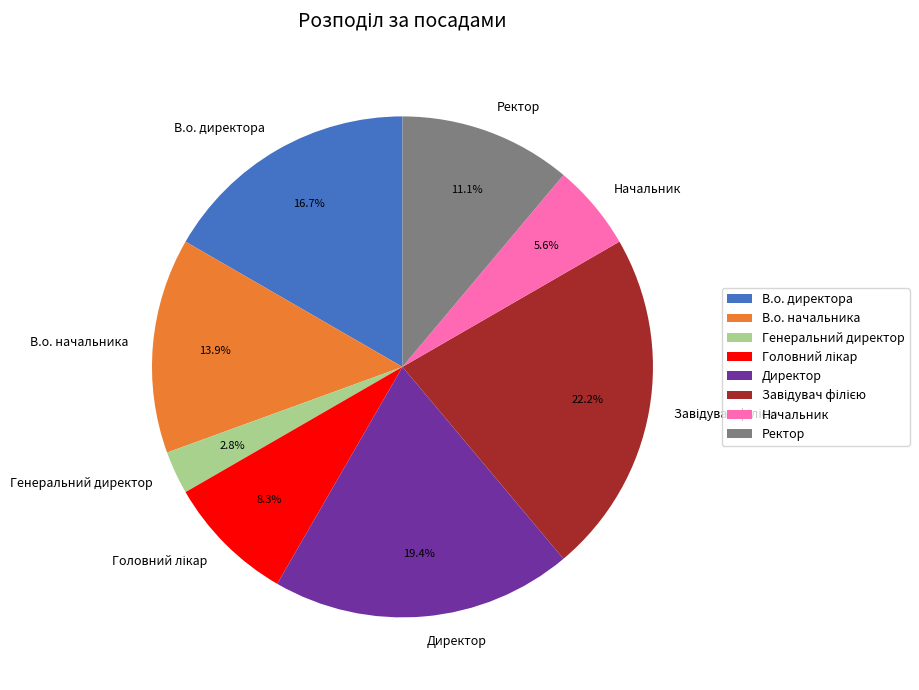

Does any single category account for the majority?

No